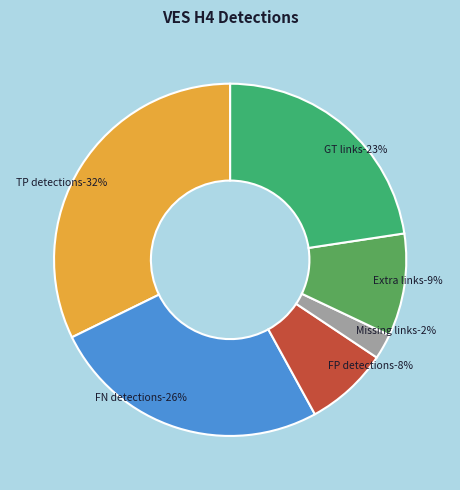

Is TP detections the majority of the pie?

No